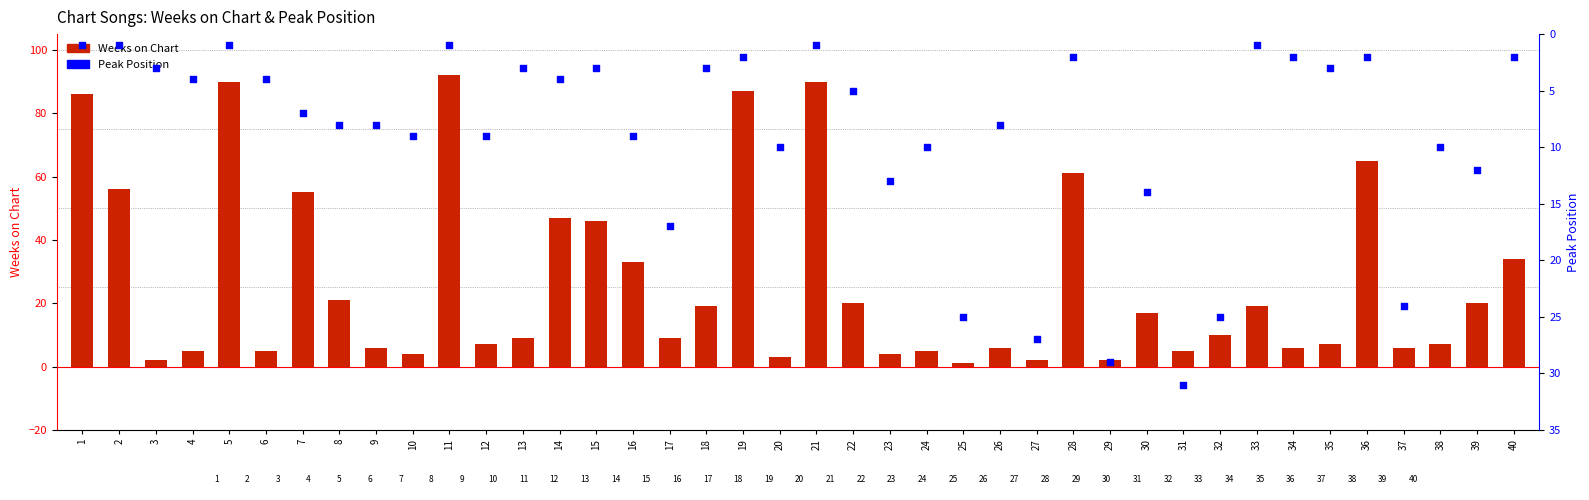

At how many categories does at least one series exceed 52?

9